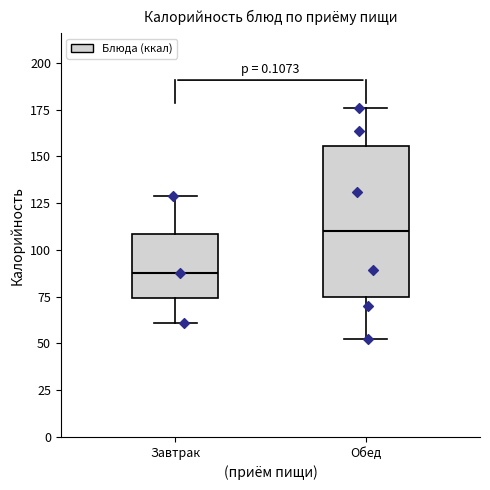

Which box's median line is the highest?

Обед